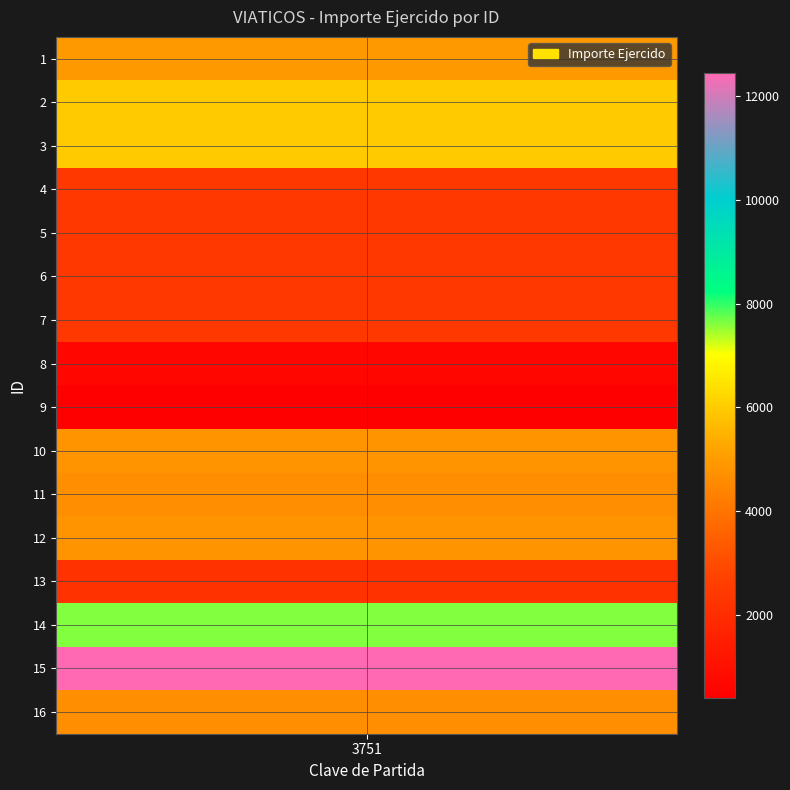

Reading left to right, what are all the values shown in this chart?

1=4925.5	2=5965.0	3=5965.0	4=2400.0	5=2400.0	6=2400.0	7=2400.0	8=678.0	9=400.0	10=4807.0	11=4668.0	12=4807.0	13=2178.0	14=7620.0	15=12448.0	16=4690.0